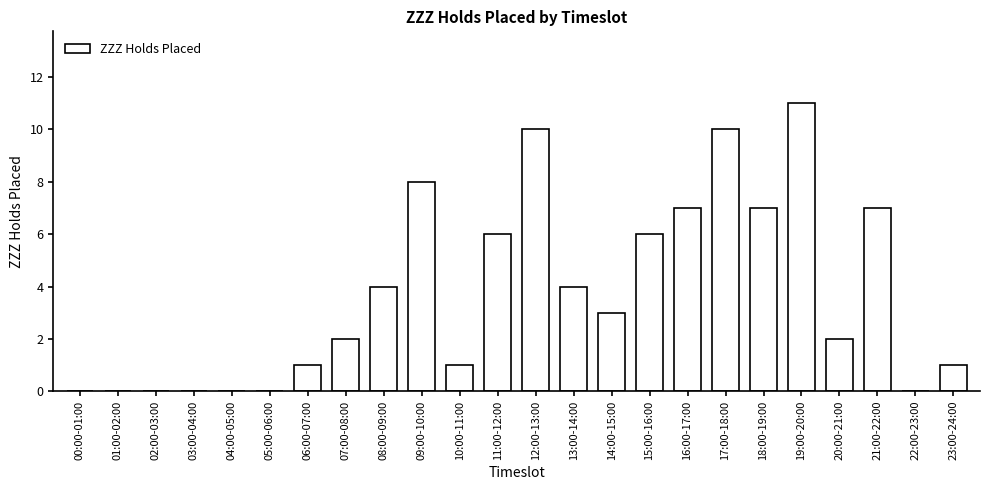

What is the sum of all values?

90